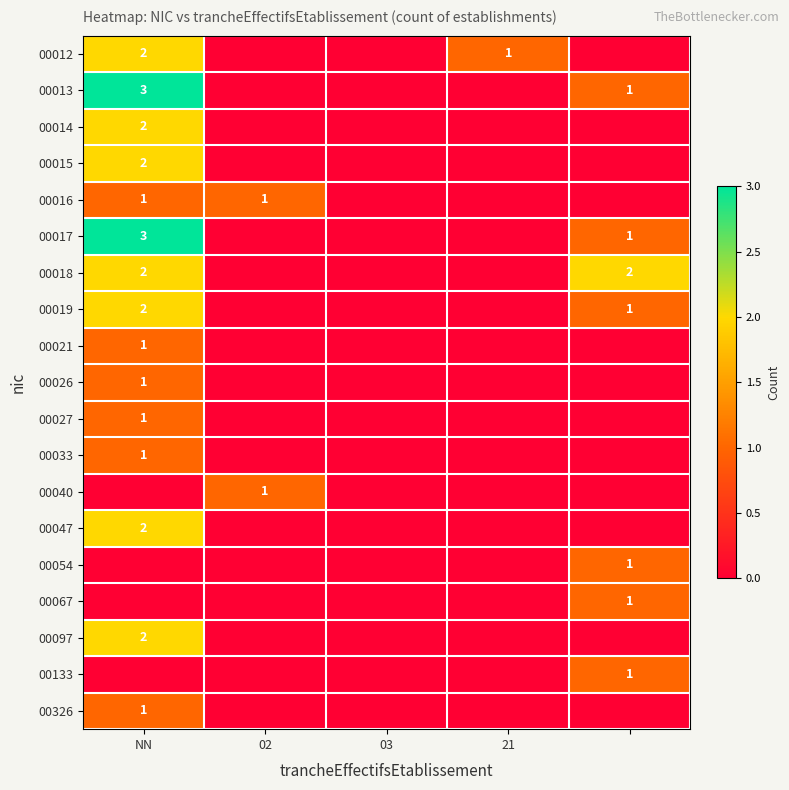

The 00033 series shows 1 at NN. True or false?

True